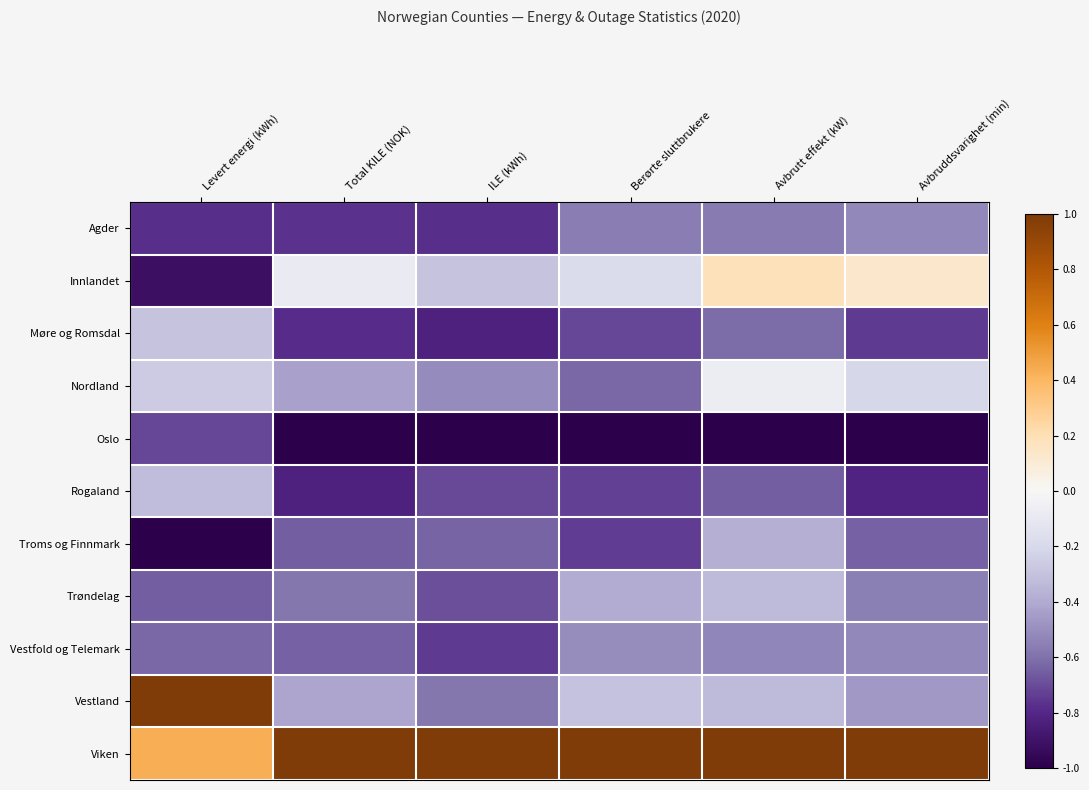

What is the greatest value displayed?

1.0